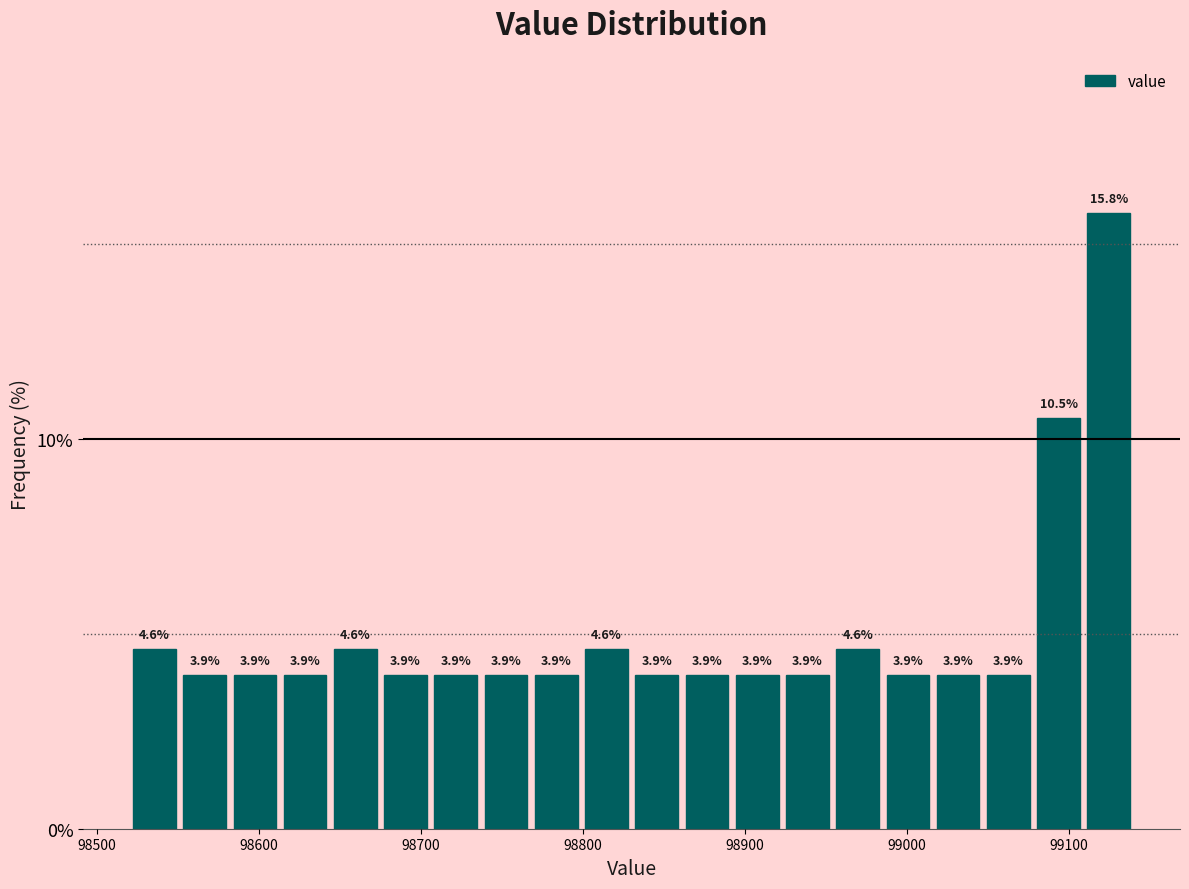

Read against the x-axis, roughly where is the centre of the tallest bar?

99120